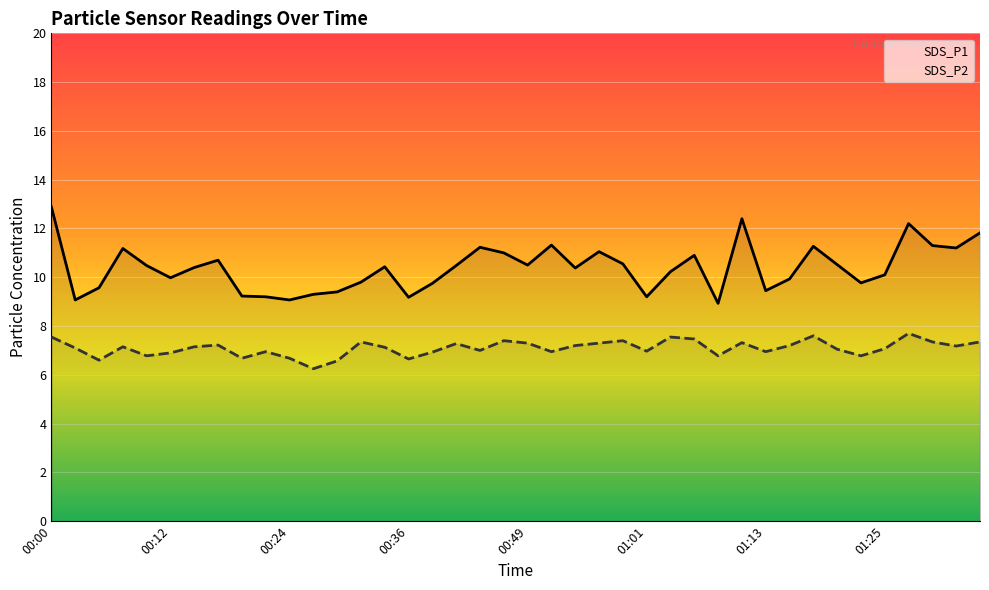

At which label does SDS_P1 reach its peak?

00:00